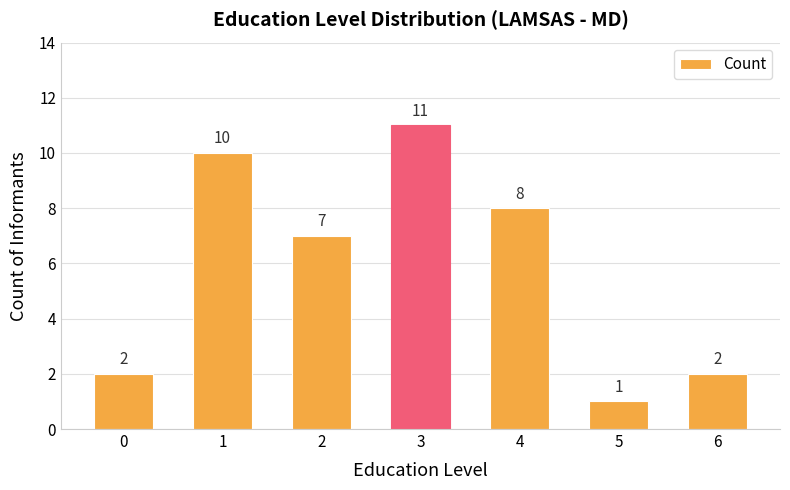

Reading left to right, list all the values displayed in this chart.

0=2	1=10	2=7	3=11	4=8	5=1	6=2